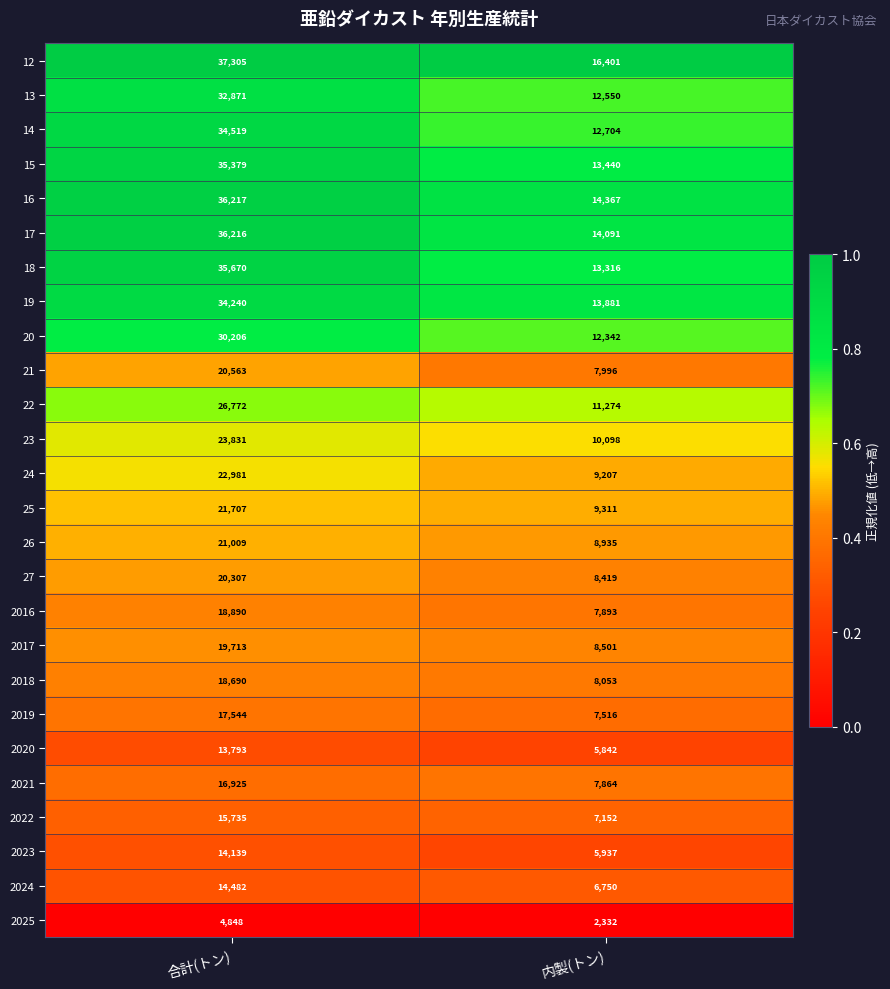

What is the difference between the 26 values at 合計(トン) and 内製(トン)?

12074